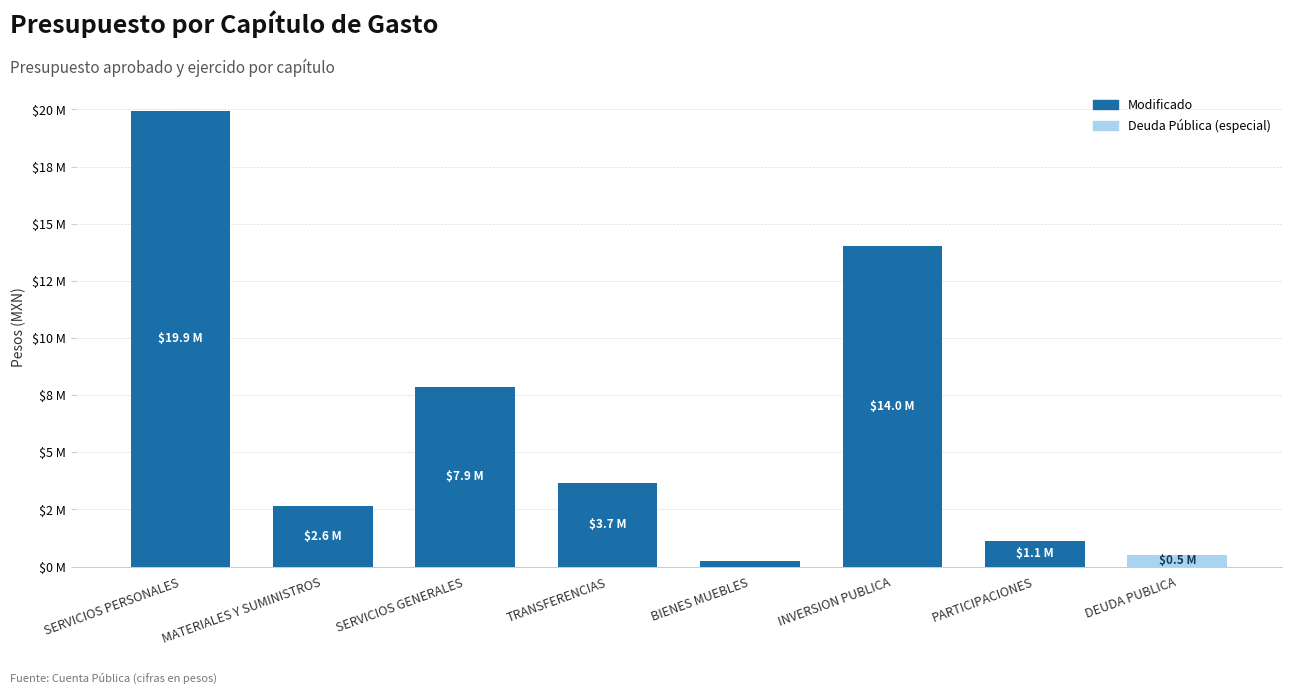

Are the bars horizontal?

No